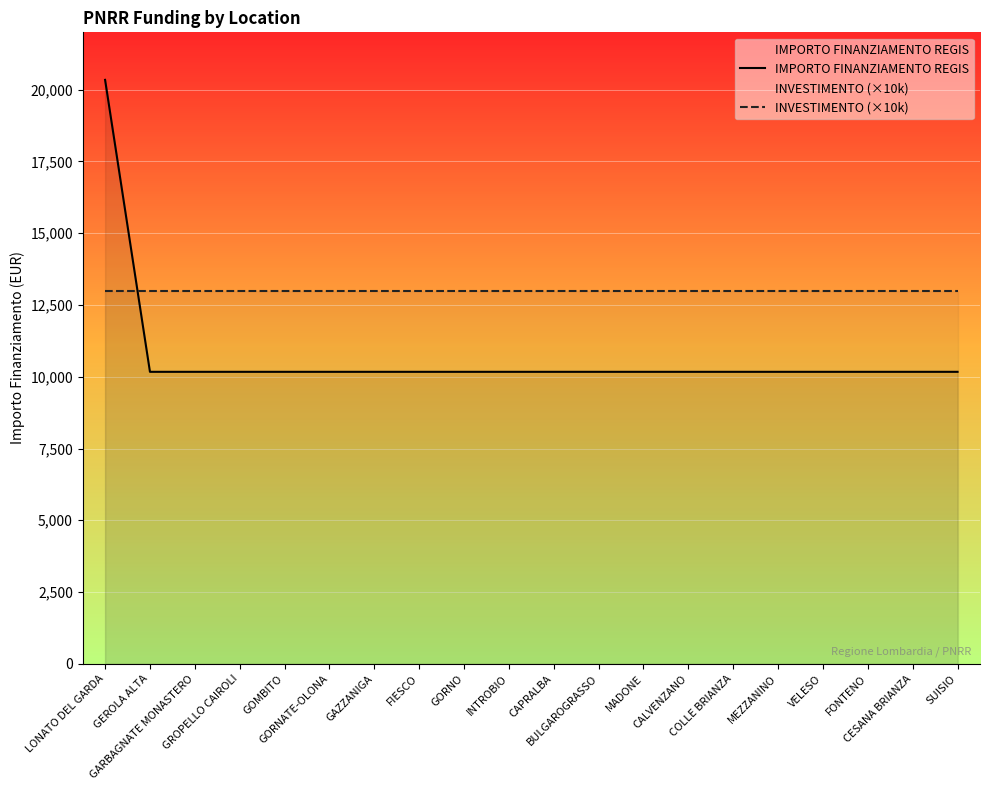

At which label does IMPORTO FINANZIAMENTO REGIS reach its peak?

LONATO DEL GARDA